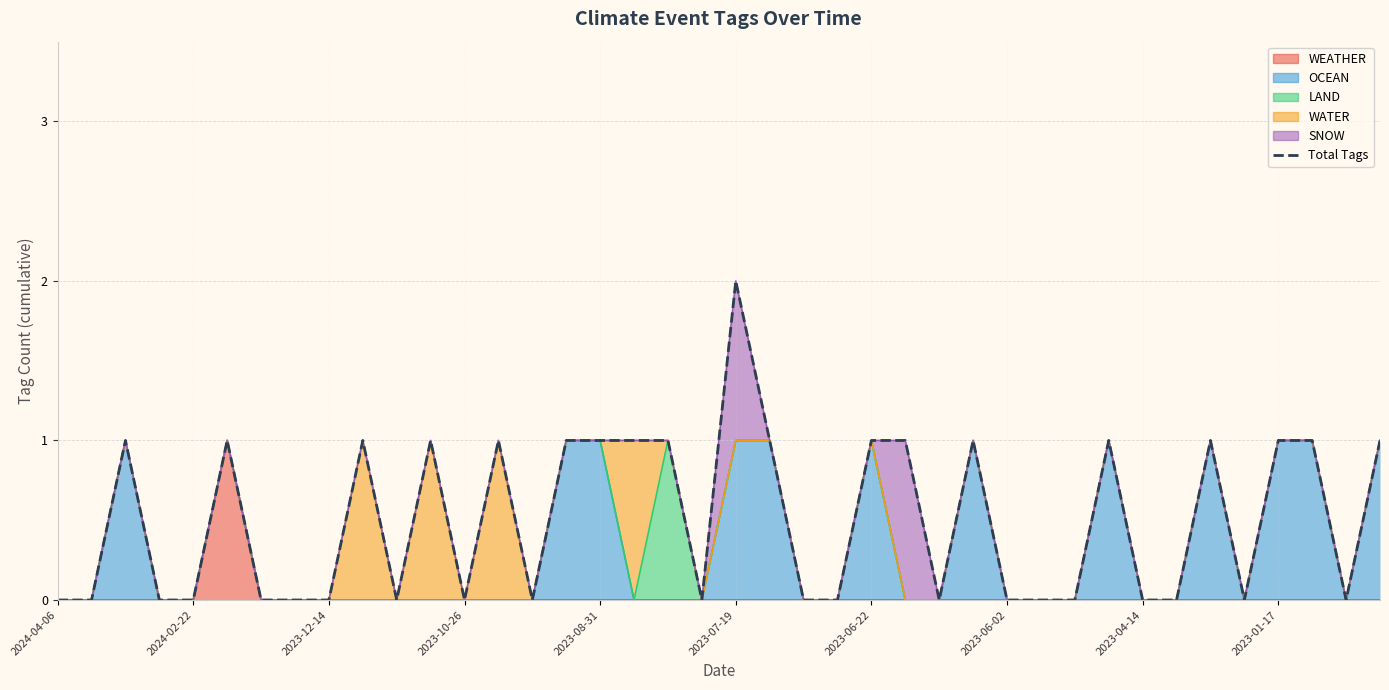

How many categories are shown in the chart?

40